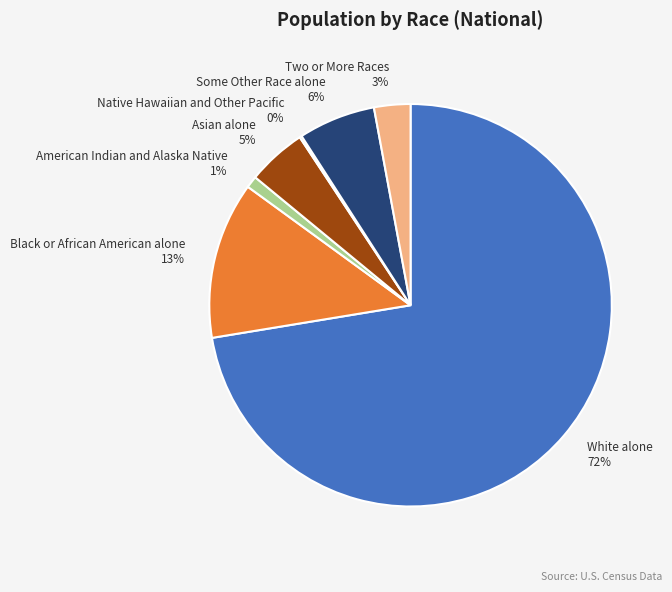

Which slice is the largest?

White alone